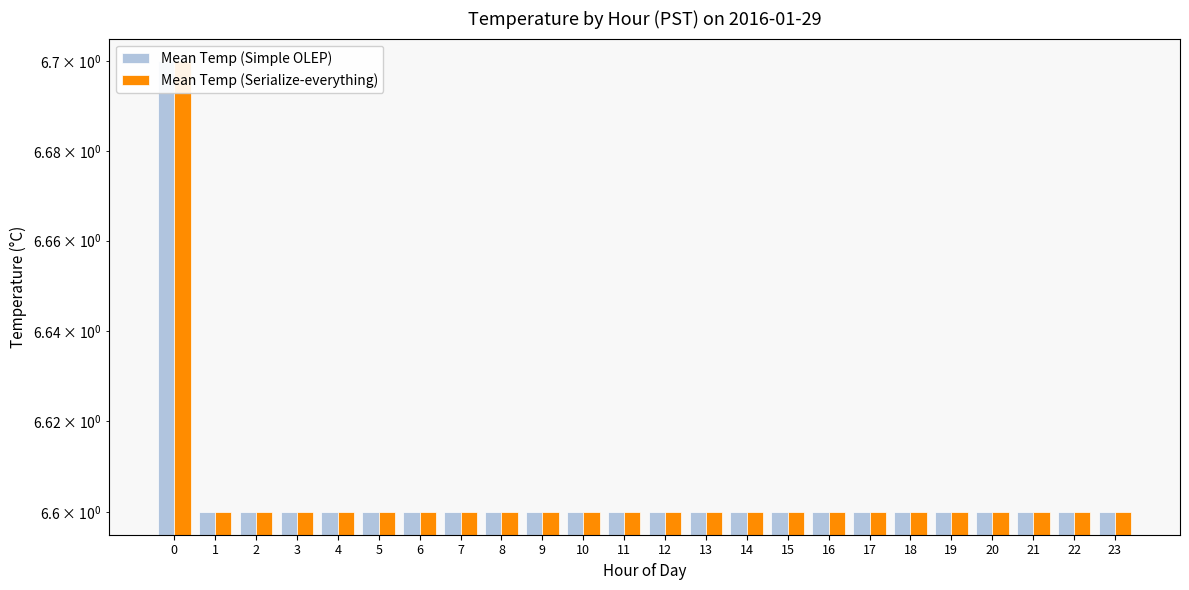

What are all the series names shown in the legend?

Mean Temp (Simple OLEP), Mean Temp (Serialize-everything)